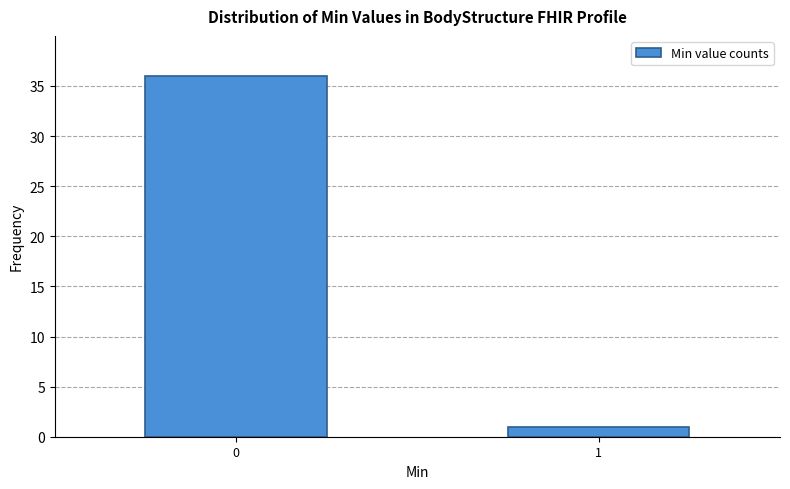

Reading left to right, extract all data points from this chart.

36	1